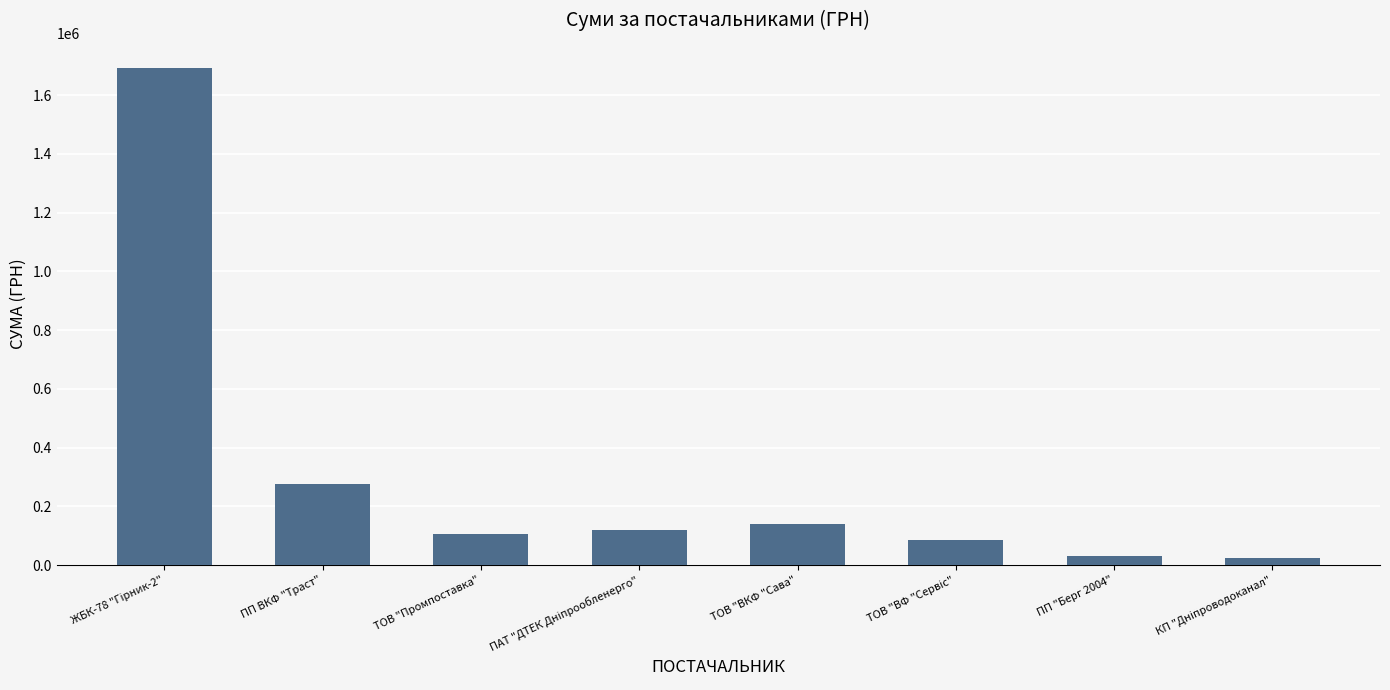

What is the approximate value at ПП ВКФ "Траст"?

276407.4